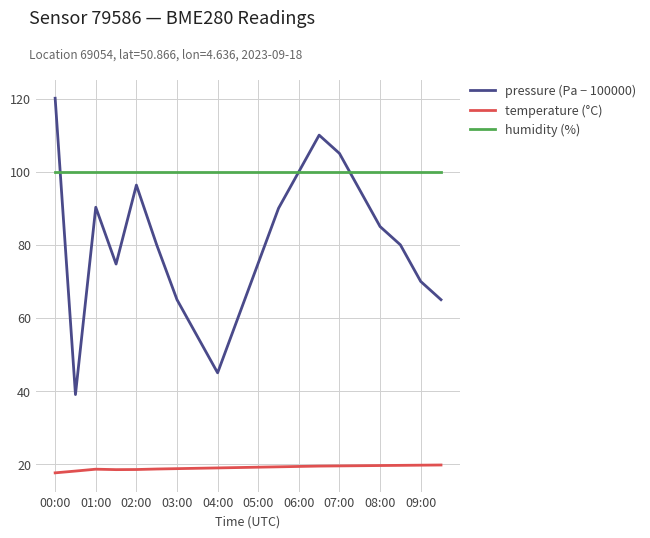

Which series has the largest total across all categories?

humidity (%)